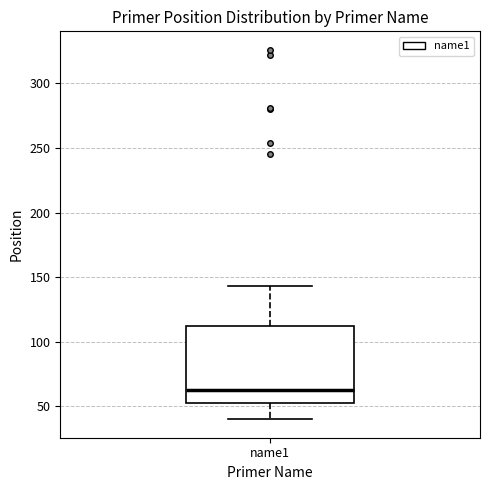

Transcribe this box plot: give where the median line is, the range the box spans, and where the two whiskers end, as read against the y-axis. The values are not printed on the chart, so give them approximately, as read against the axis.

median 65, box 55 to 110, whiskers 40 to 145